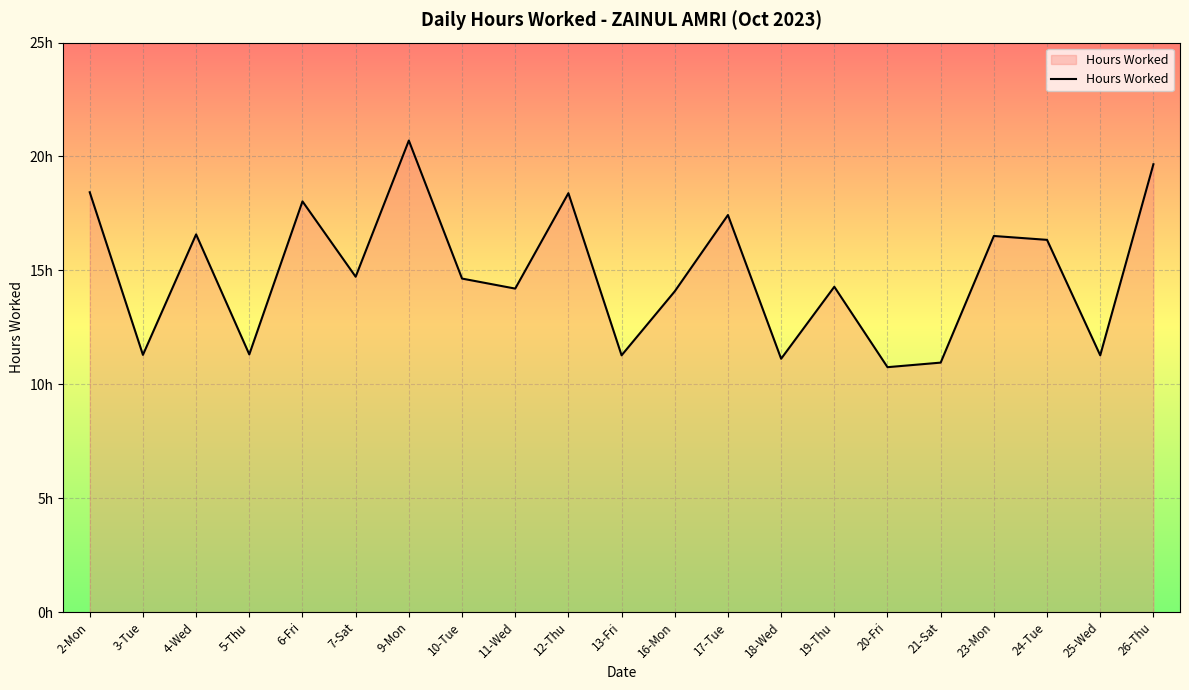

Does the chart display data point markers on the line(s)?

No